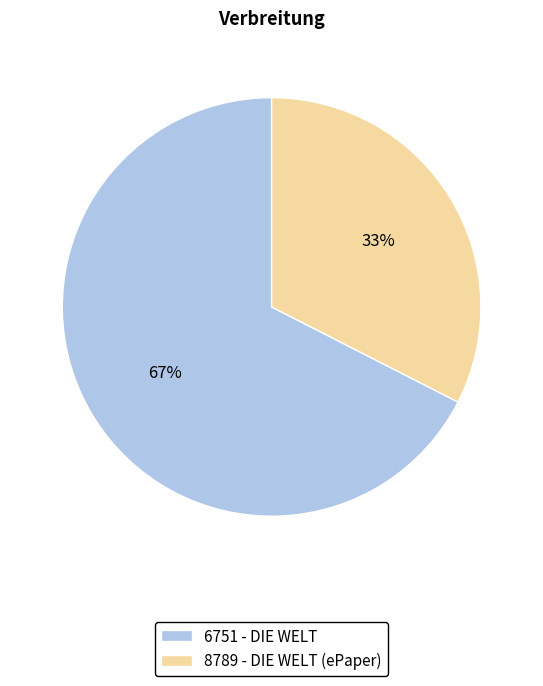

The 6751 slice represents 67% of the pie. True or false?

True